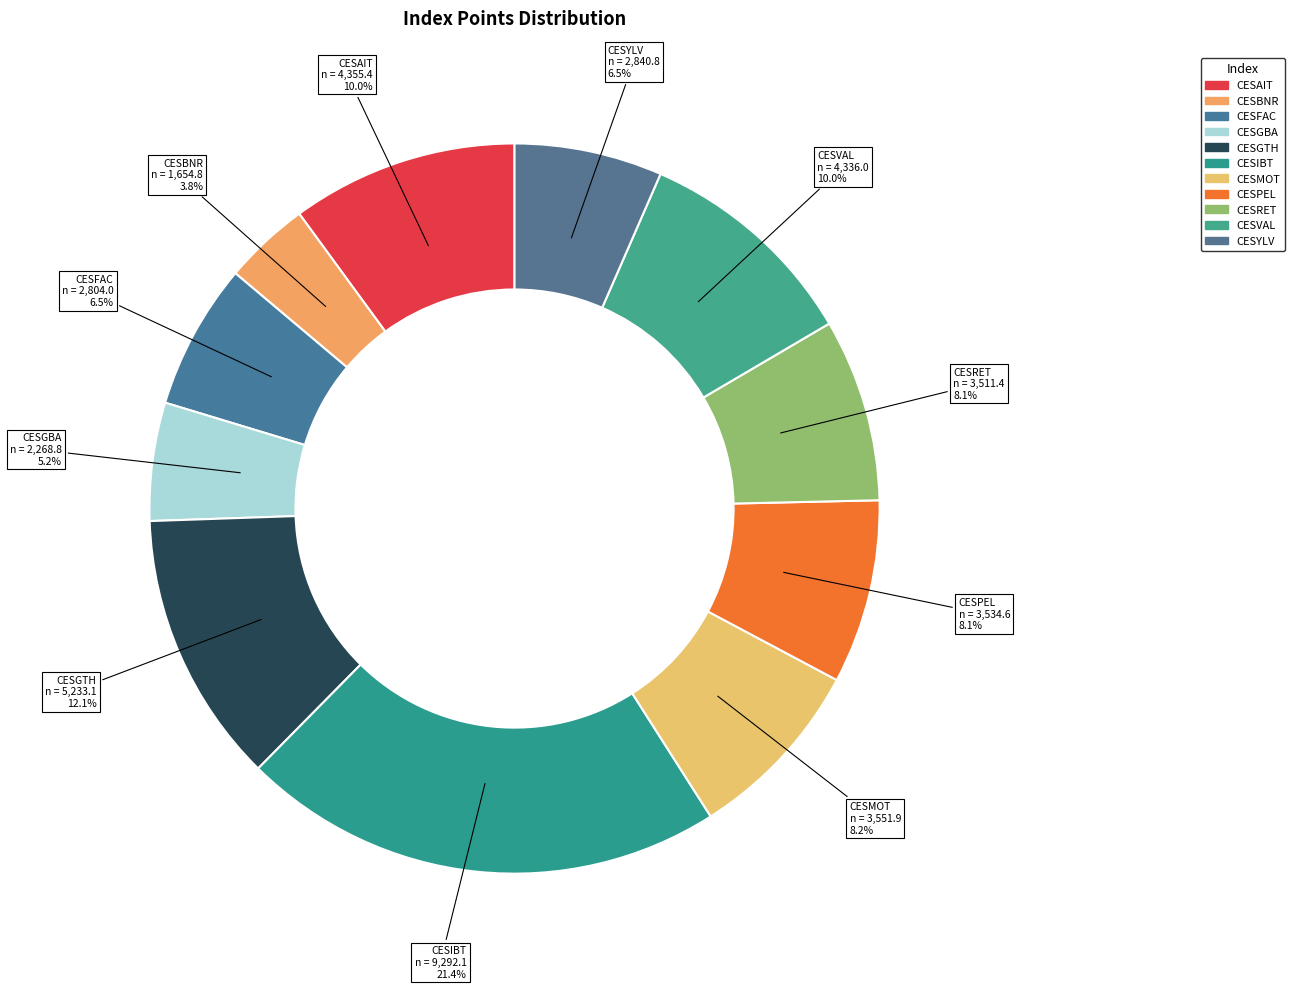

Do CESVAL and CESBNR together represent more than half of the pie?

No